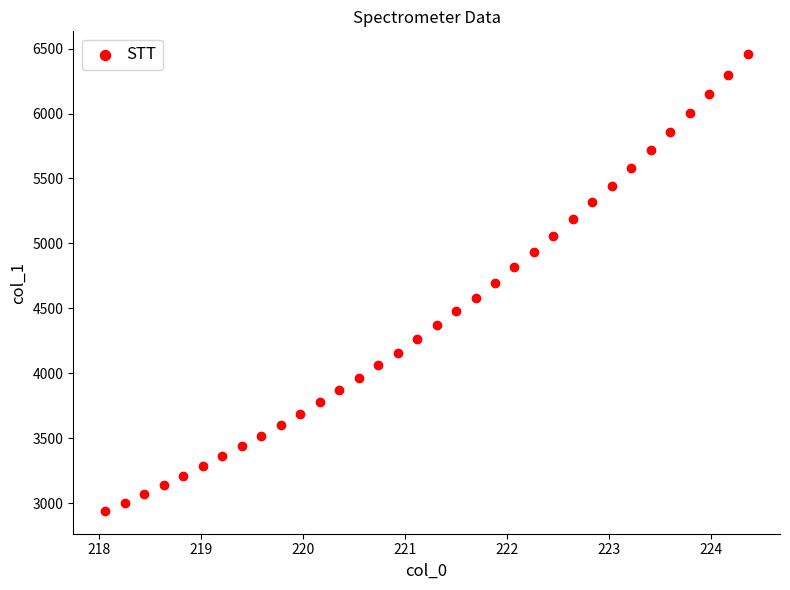

What is the range of Y values (max minus min)?

3517.7